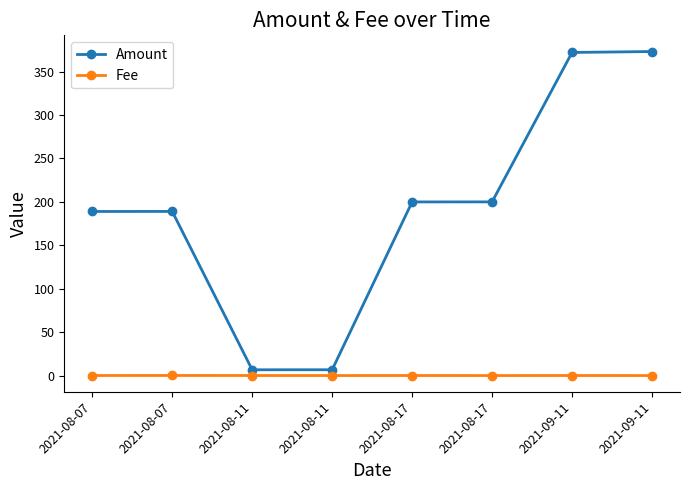

What are all the series names shown in the legend?

Amount, Fee